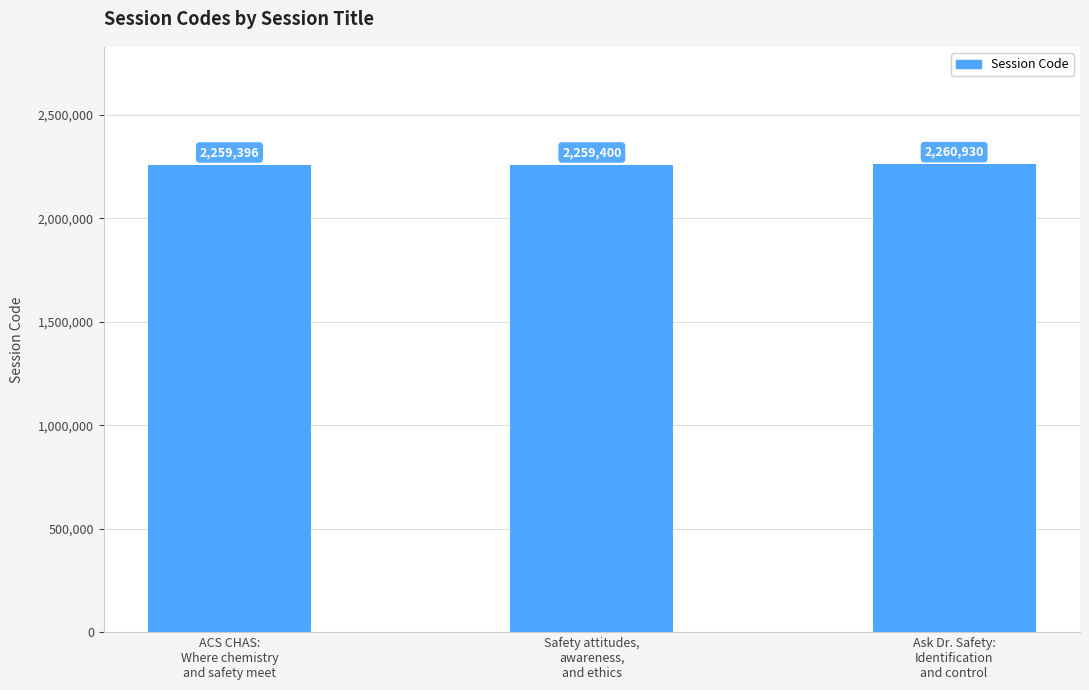

The value at Ask Dr. Safety:
Identification
and control is 3598836. True or false?

False